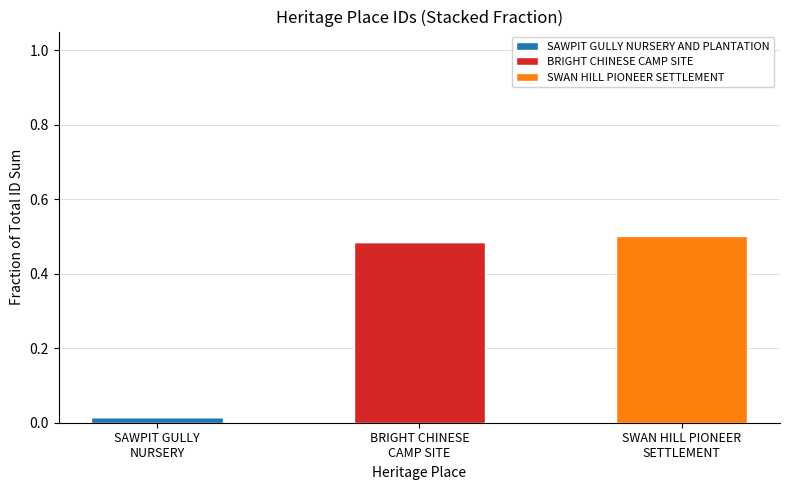

The value of BRIGHT CHINESE CAMP SITE at SWAN HILL PIONEER
SETTLEMENT is 0.0. True or false?

True